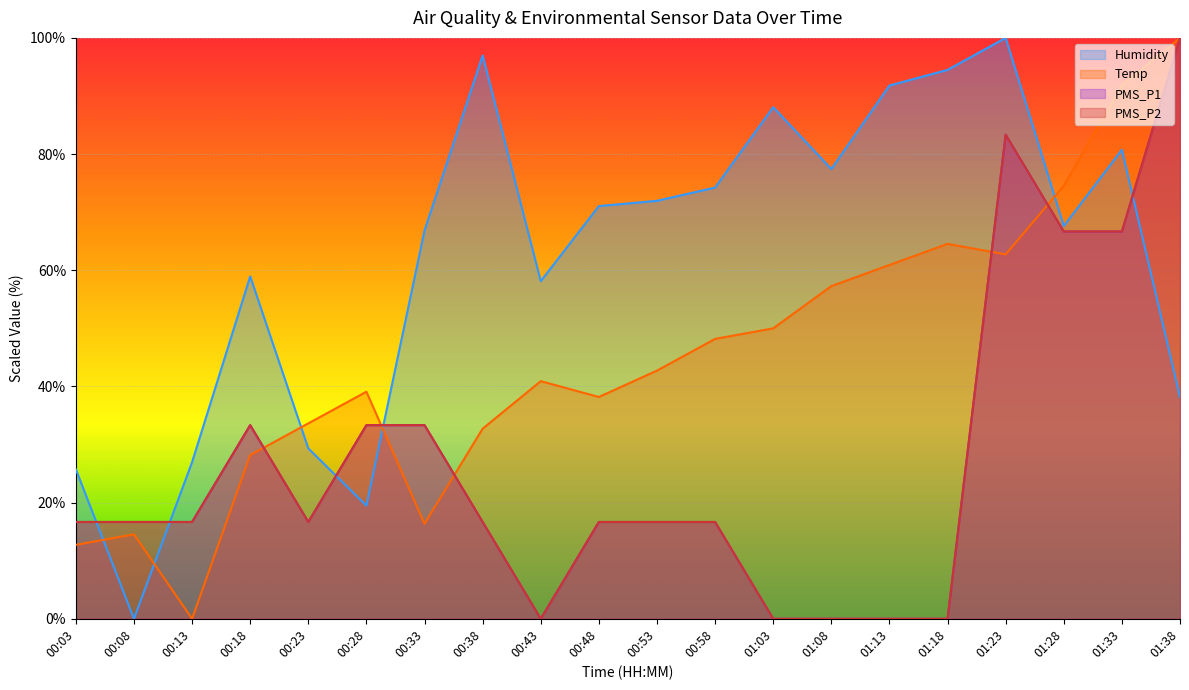

What is the label of the 18th point from the right?

00:13